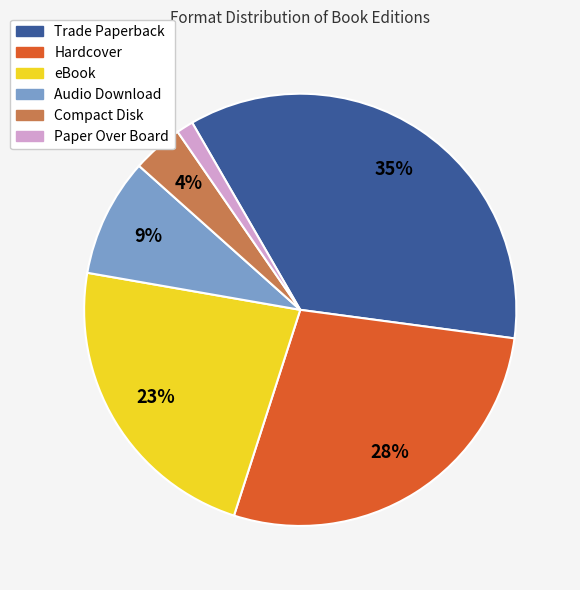

Is there a majority slice in this chart?

No